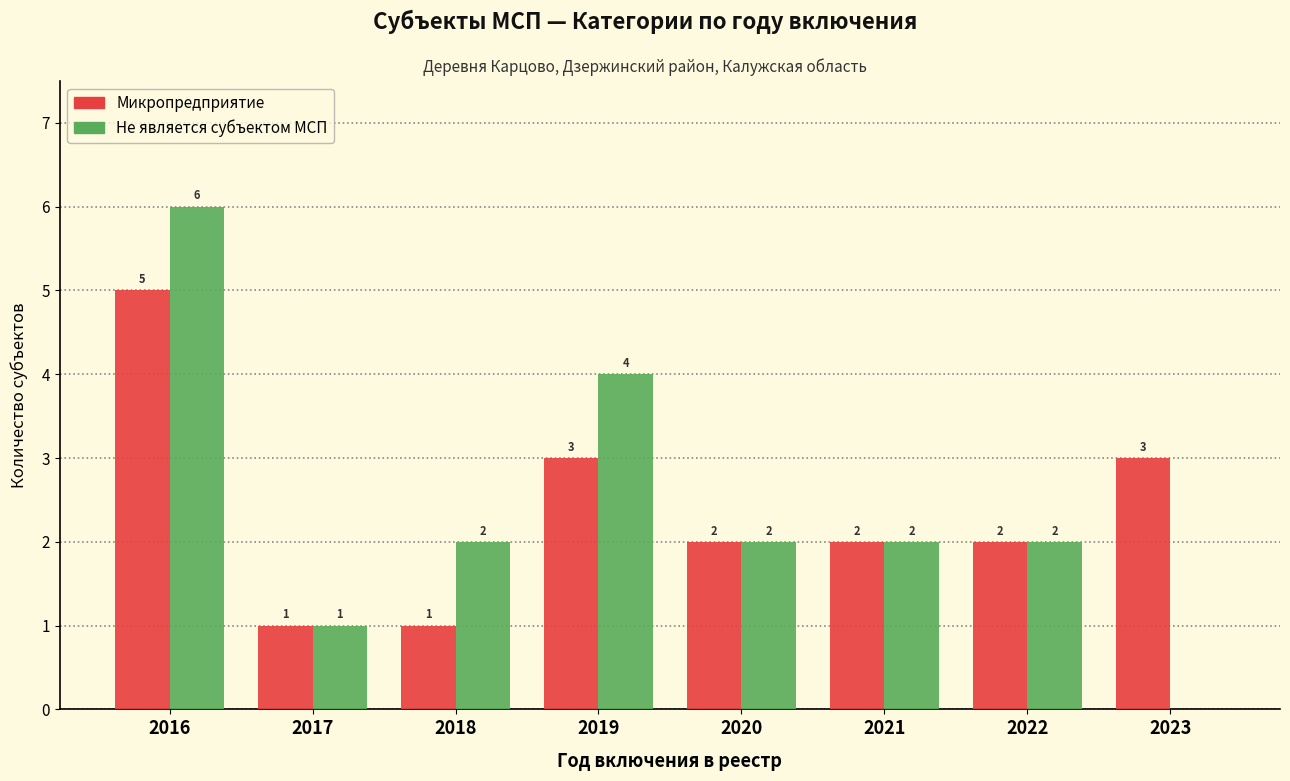

Reading left to right, extract all data points from this chart.

Микропредприятие: 2016=5	2017=1	2018=1	2019=3	2020=2	2021=2	2022=2	2023=3
Не является субъектом МСП: 2016=6	2017=1	2018=2	2019=4	2020=2	2021=2	2022=2	2023=0